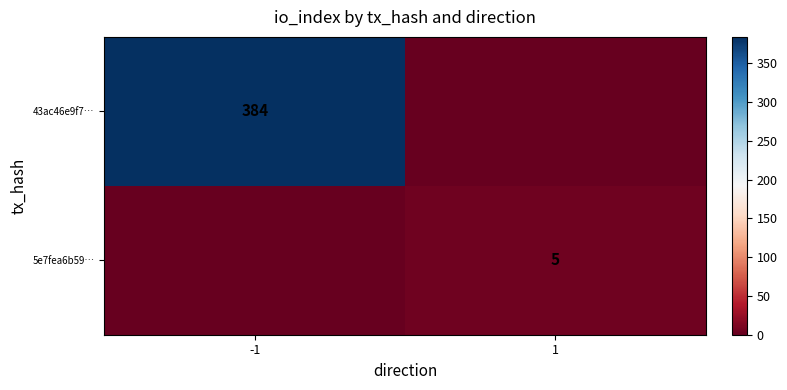

At how many categories does at least one series exceed 31?

1